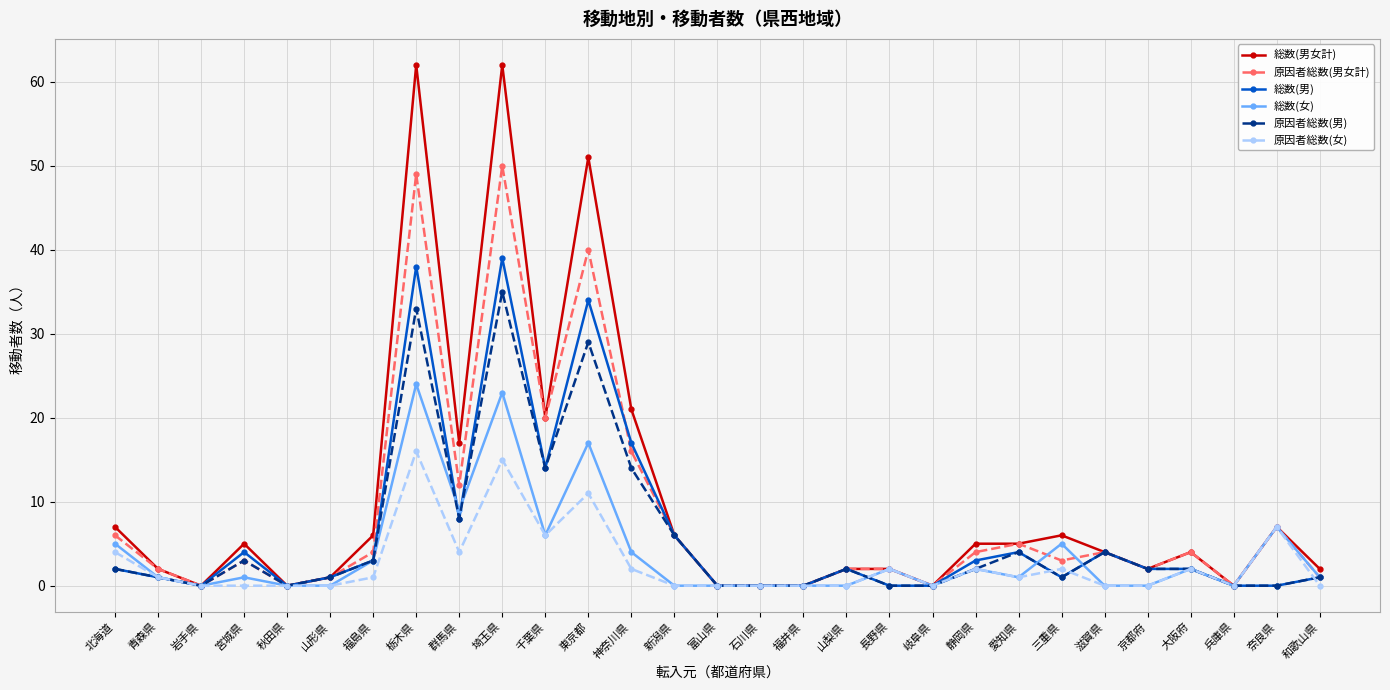

What is the value of the 総数(男) point at the 18th from the left?

2